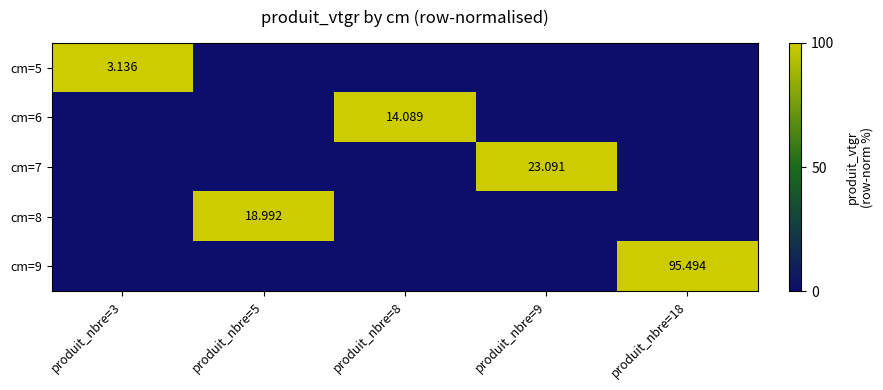

The value of cm=5 at produit_nbre=9 is -36. True or false?

False